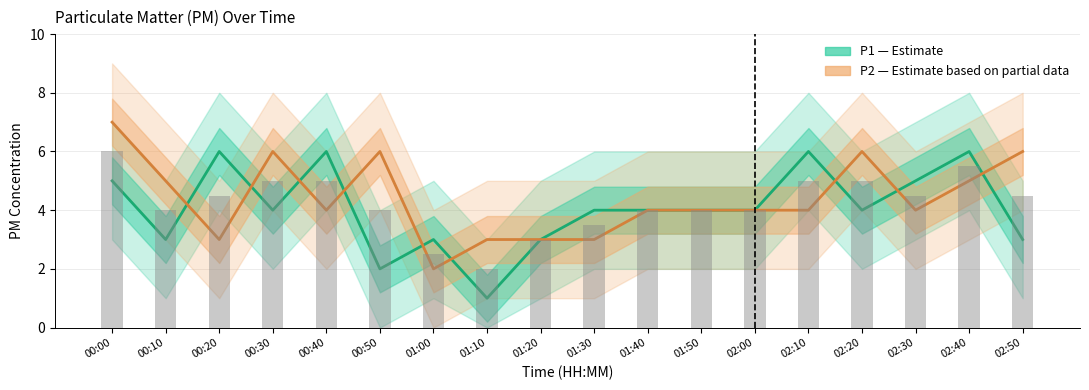

The P2 (Estimate based on partial data) series shows 2 at 02:20. True or false?

False